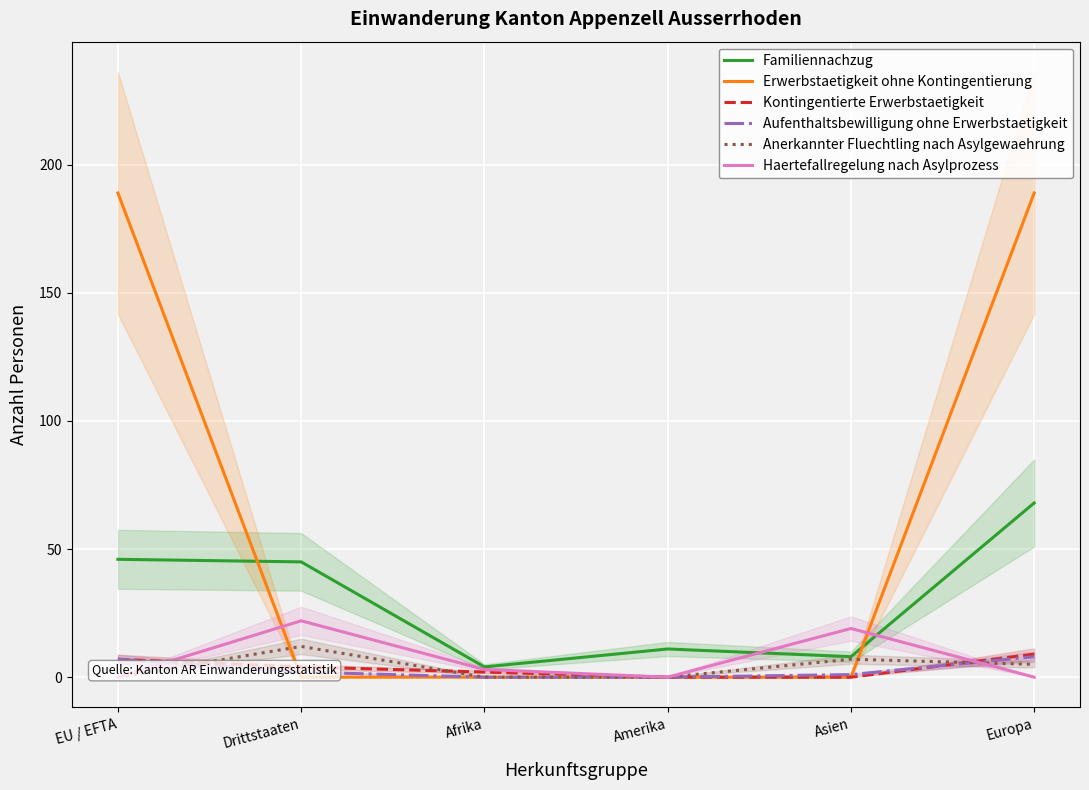

What are all the series names shown in the legend?

Familiennachzug, Erwerbstaetigkeit ohne Kontingentierung, Kontingentierte Erwerbstaetigkeit, Aufenthaltsbewilligung ohne Erwerbstaetigkeit, Anerkannter Fluechtling nach Asylgewaehrung, Haertefallregelung nach Asylprozess